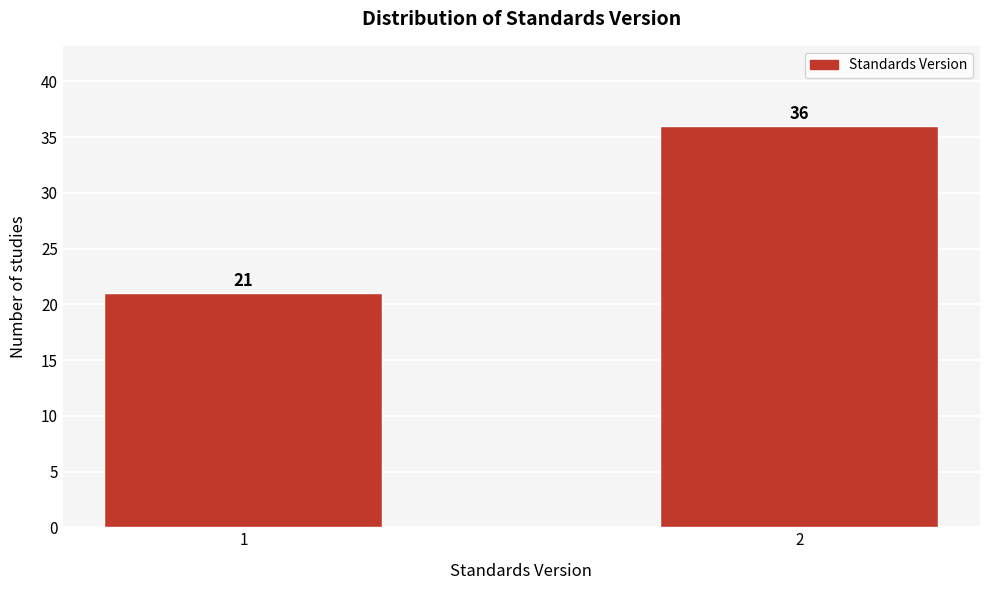

Reading right to left, extract all data points from this chart.

36	21